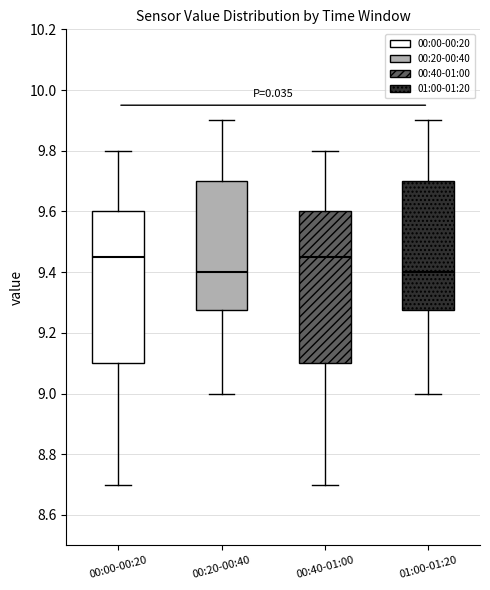

Where does the median line of the box for 01:00-01:20 sit on the y-axis? The values are not printed on the chart, so give them approximately, as read against the axis.

9.40